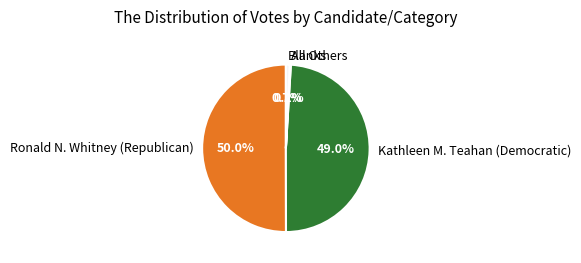

Which category has the biggest portion of the pie?

Ronald N. Whitney (Republican)